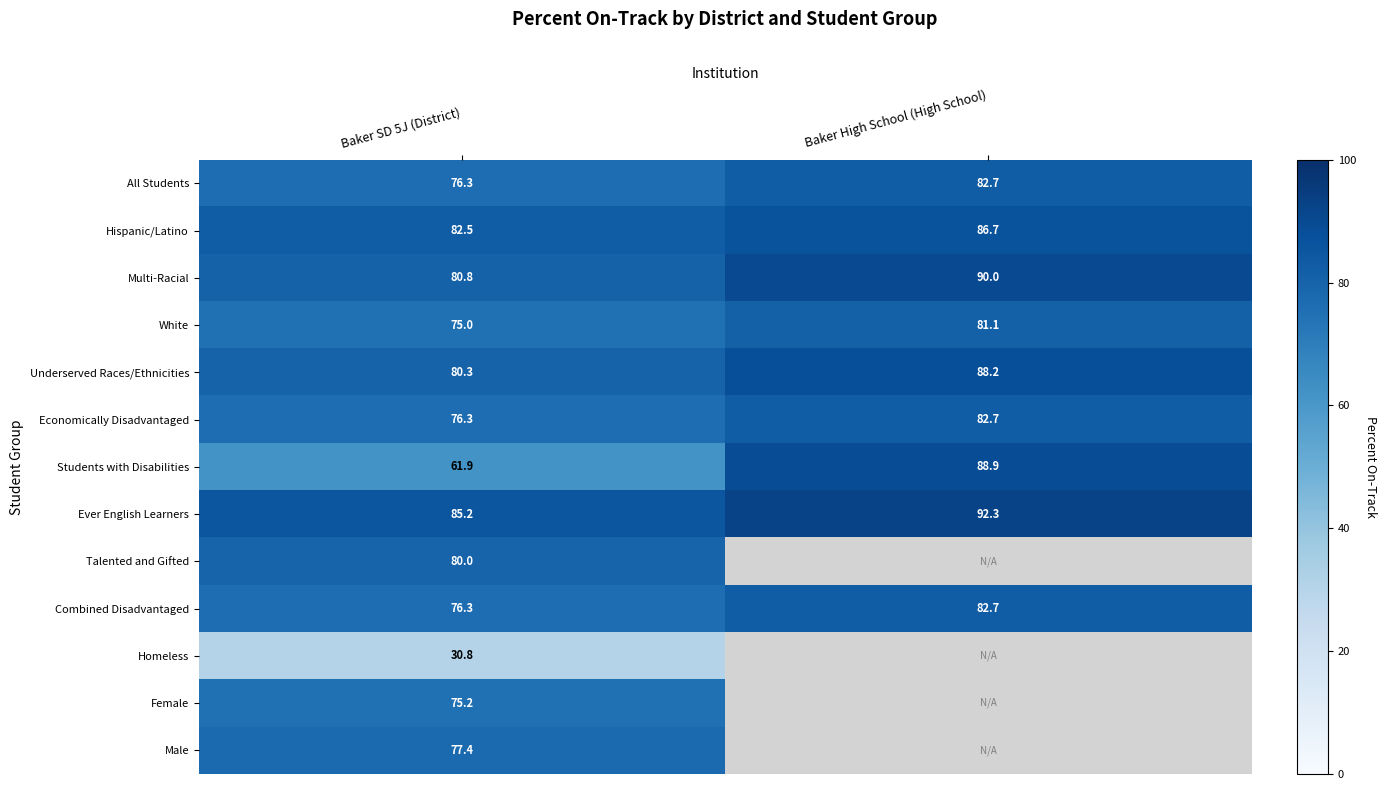

How many distinct data groups are displayed?

13